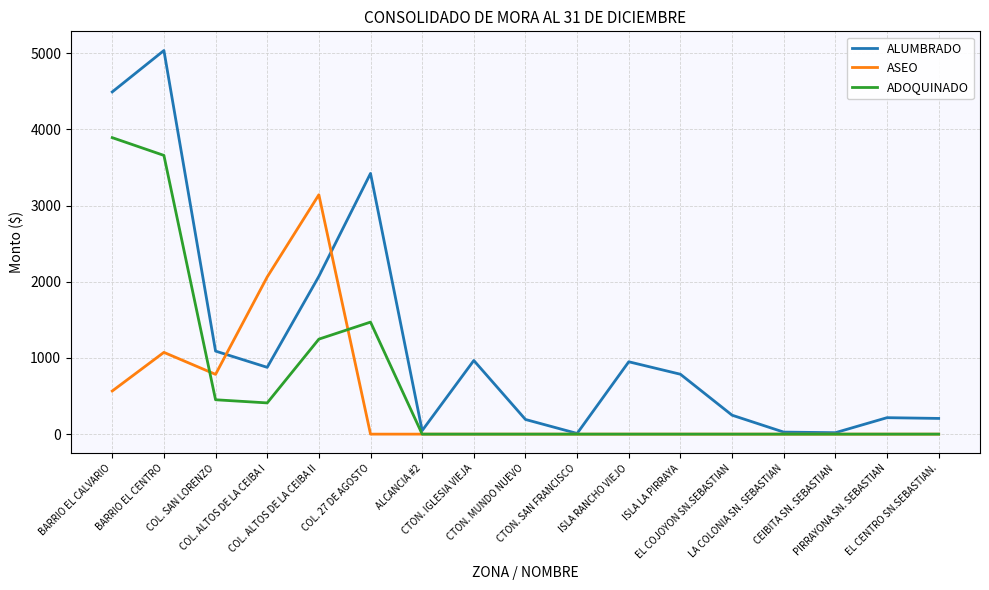

How many lines are shown in the chart?

3